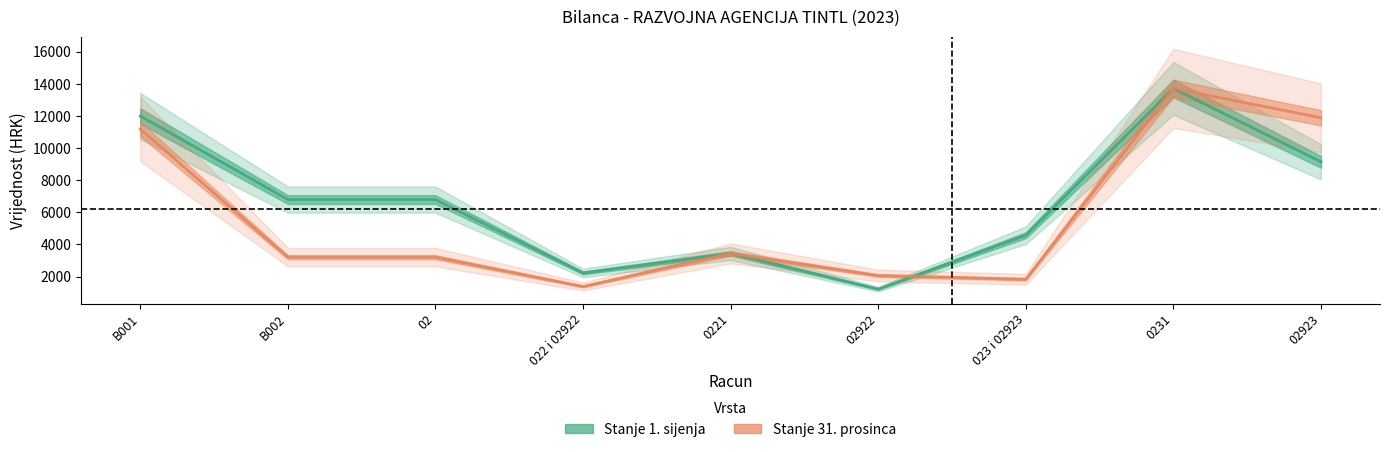

What is the greatest value displayed?

13712.3